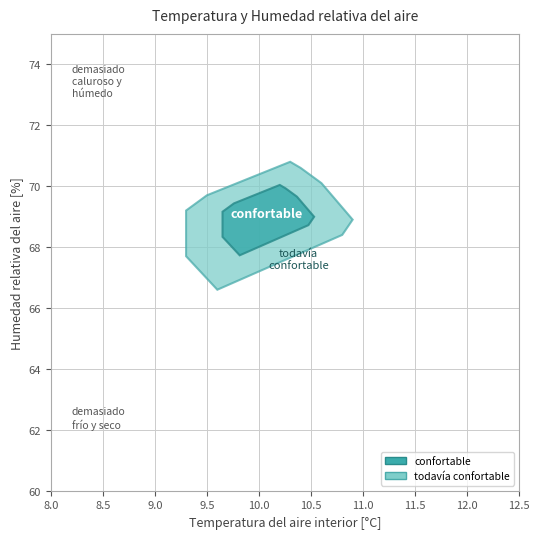

Reading left to right, what are all the values shown in this chart?

temperature: 00:01=10.3	00:05=10.3	00:10=10.4	00:16=10.6	00:21=10.7	00:25=10.8	00:30=10.9	00:35=10.8	00:40=10.8	00:46=10.8	00:50=10.5	00:55=10.4	01:00=10.2	01:06=10.2	01:11=10.1	01:15=10.1	01:21=10.0	01:26=9.9	01:31=9.9	01:35=9.8	01:40=9.8	01:46=9.8	01:50=9.6	01:56=9.5	02:01=9.5	02:06=9.6	02:10=9.5	02:16=9.5	02:20=9.4	02:26=9.3	02:31=9.3	02:36=9.3	02:41=9.4	02:45=9.4	02:50=9.3	02:55=9.3	03:00=9.4	03:05=9.5	03:11=9.5	03:15=9.6
humidity: 00:01=70.7	00:05=70.8	00:10=70.6	00:16=70.1	00:21=69.5	00:25=69.2	00:30=68.9	00:35=68.6	00:40=68.6	00:46=68.4	00:50=68.7	00:55=68.8	01:00=68.9	01:06=69.3	01:11=69.4	01:15=69.3	01:21=69.2	01:26=69.2	01:31=69.3	01:35=69.4	01:40=69.5	01:46=69.5	01:50=69.5	01:56=69.5	02:01=69.7	02:06=69.7	02:10=69.6	02:16=69.5	02:20=69.3	02:26=69.2	02:31=69.0	02:36=68.5	02:41=68.3	02:45=67.9	02:50=67.8	02:55=67.7	03:00=67.5	03:05=67.2	03:11=67.0	03:15=66.6